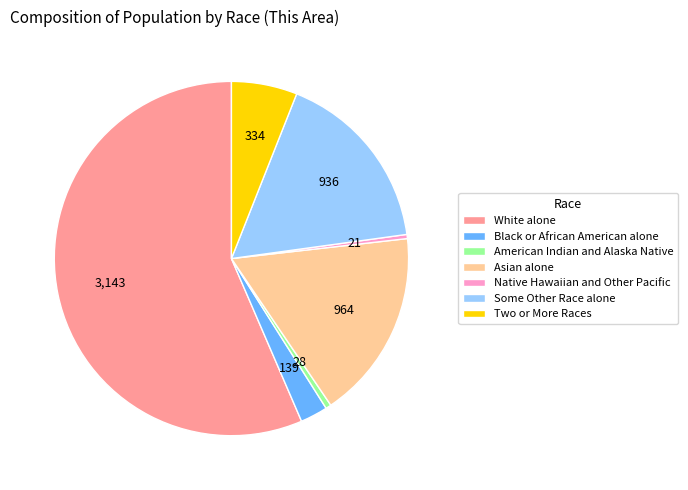

What is the largest slice in the pie chart?

White alone